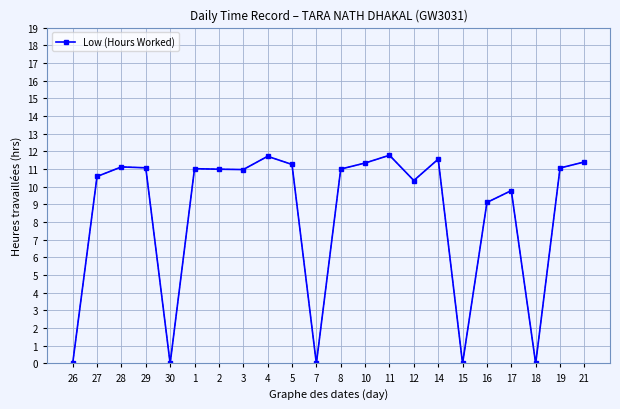

Does the chart display data point markers on the line(s)?

Yes